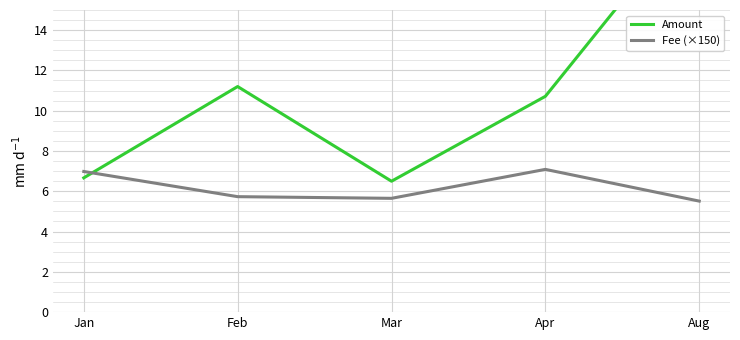

True or false: Amount and Fee (×150) intersect in this chart.

True